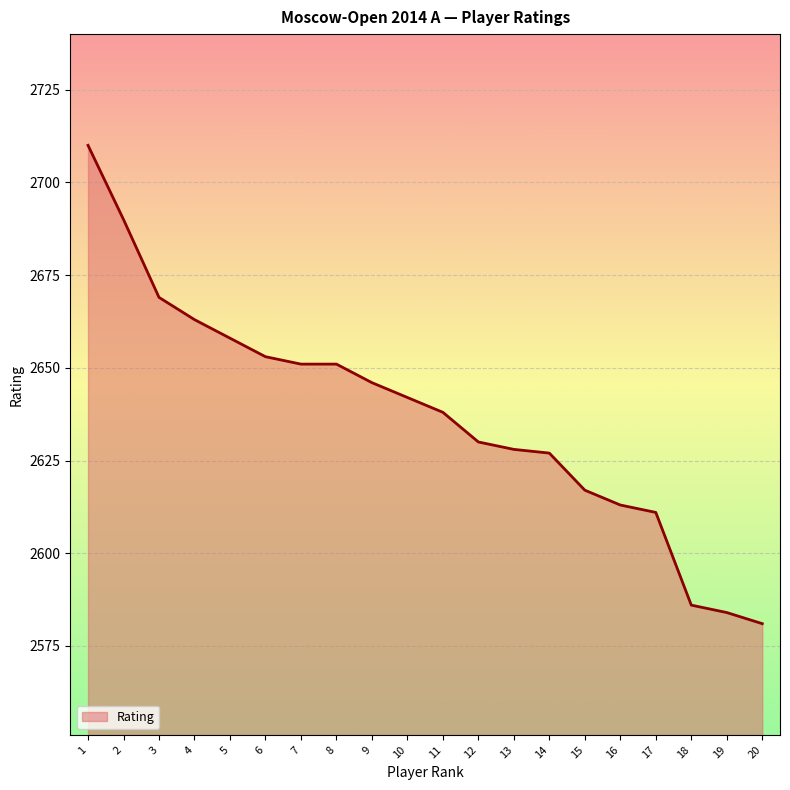

The chart shows a value of 4406 at 20. True or false?

False